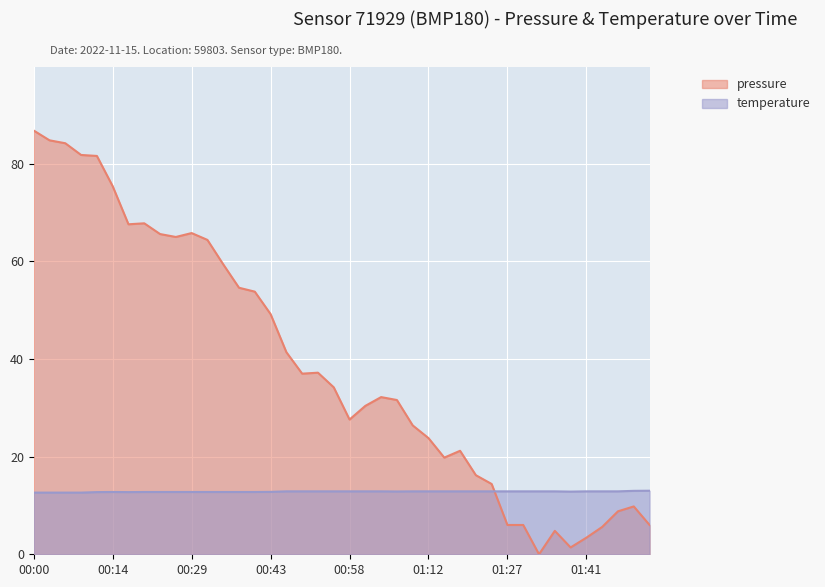

What position from the left is 00:58?

21